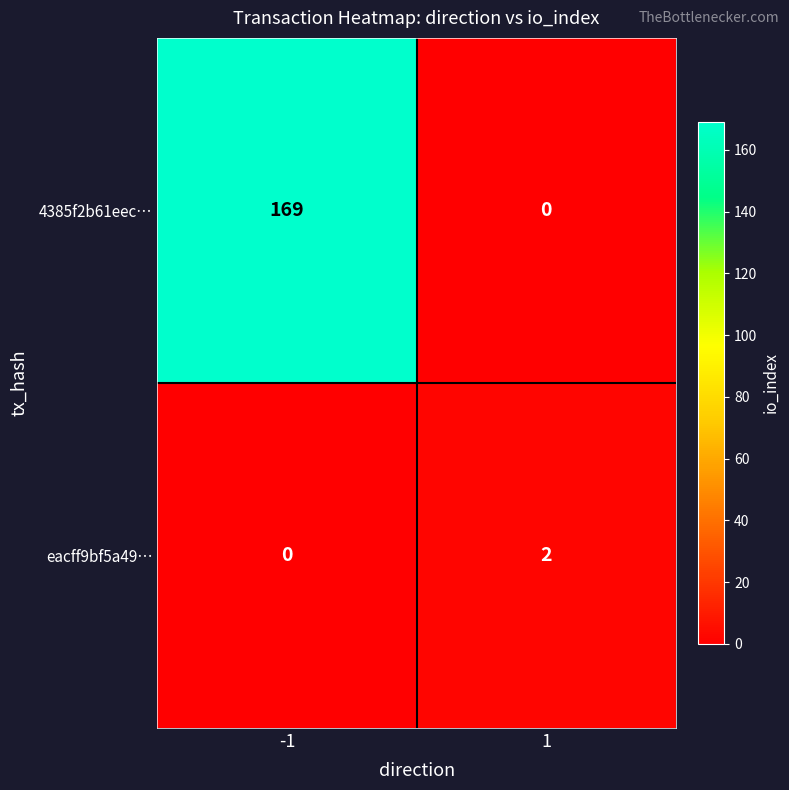

What is the difference between the maximum and minimum values in the 4385f2b61eec… series?

169